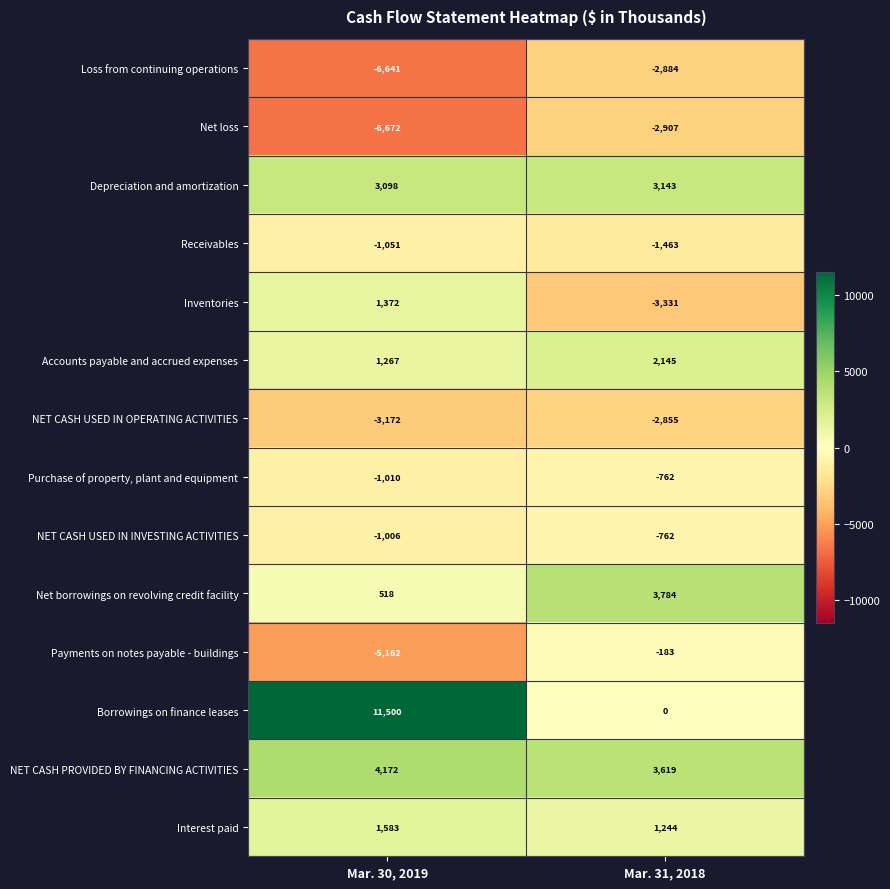

Rank the categories by Interest paid value from lowest to highest.

Mar. 31, 2018, Mar. 30, 2019